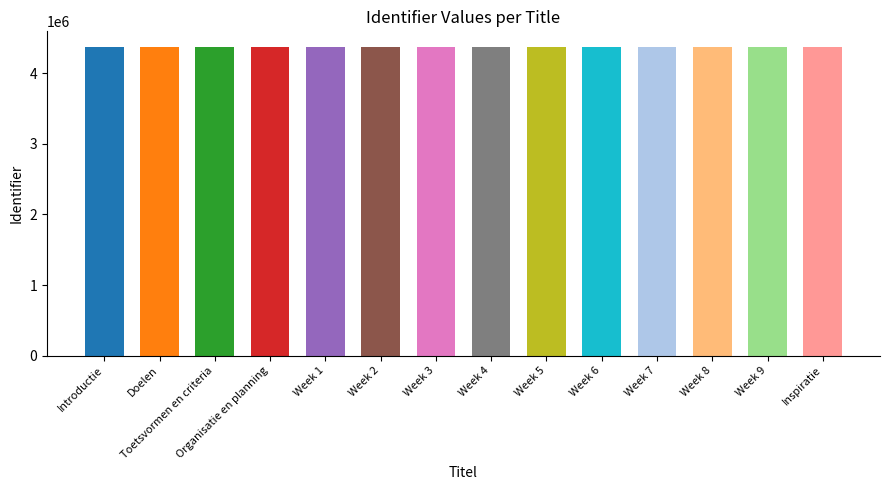

True or false: the data shows 1518304 at Week 5.

False